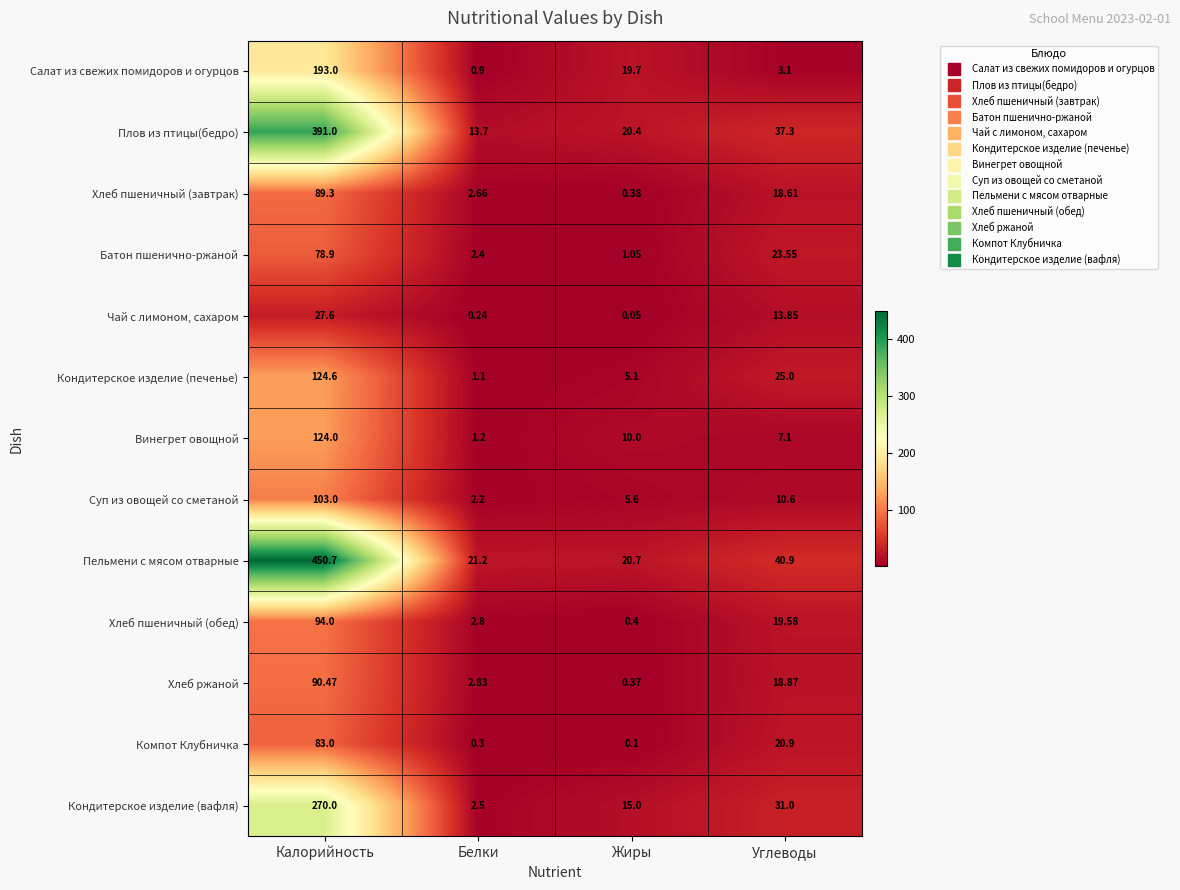

Which series has the widest spread of values?

Пельмени с мясом отварные